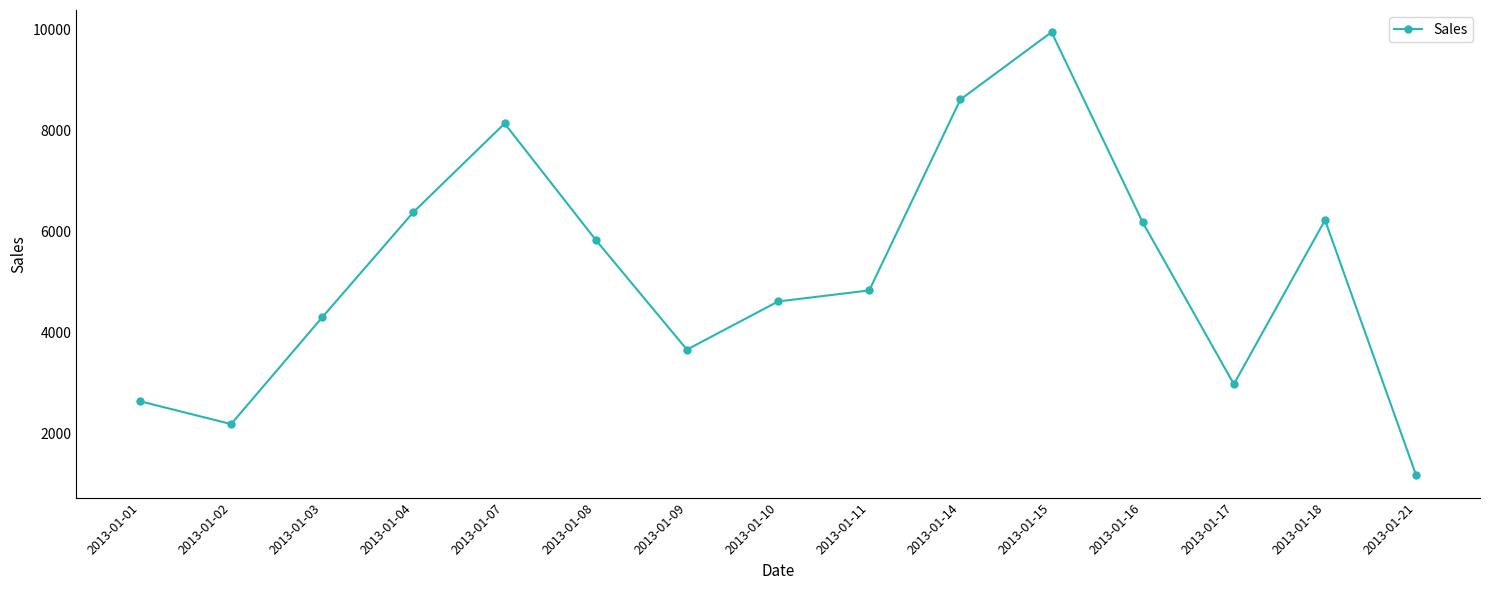

How many interior local valleys (lower than both neighbors) does the data have?

3